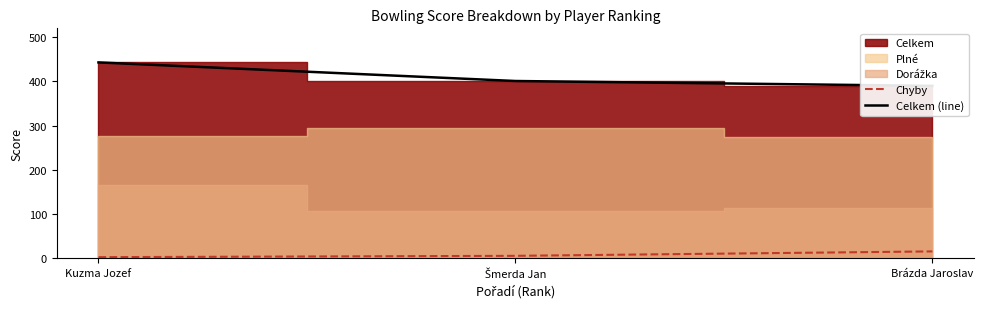

What is the minimum value shown in the chart?

3